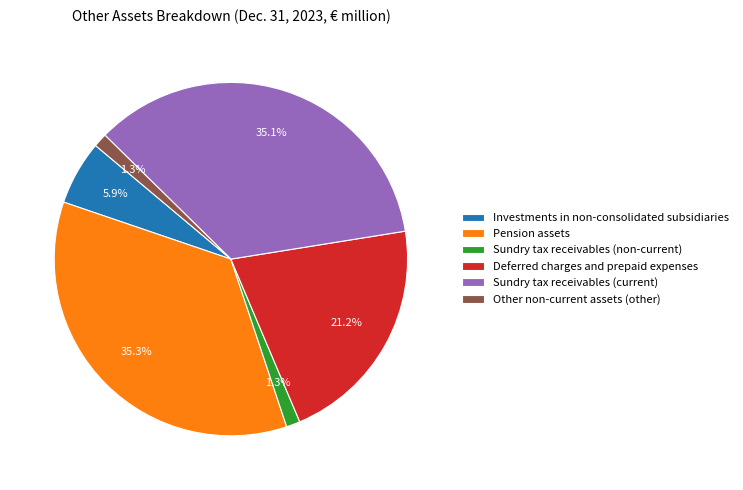

Is the sum of Sundry tax receivables (non-current) and Other non-current assets (other) greater than half?

No